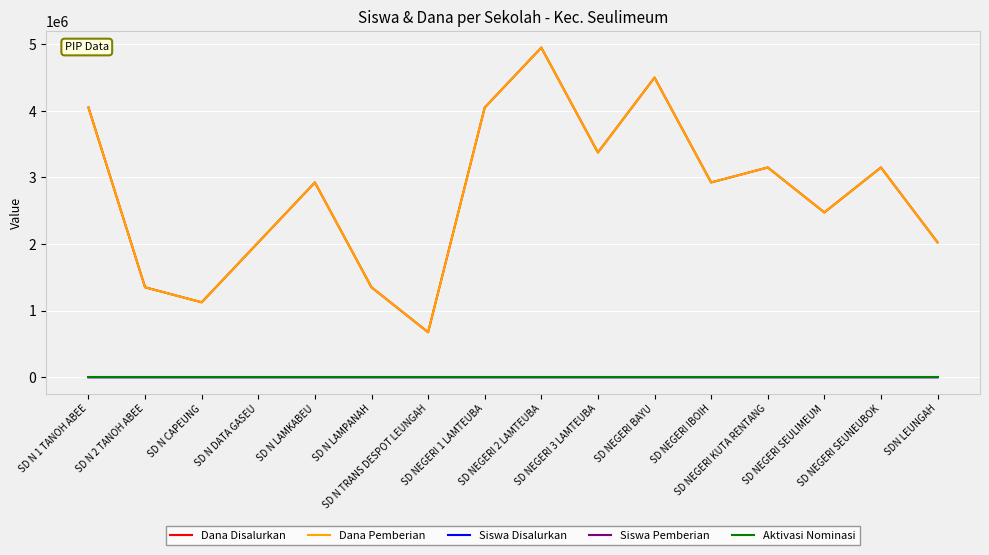

True or false: Dana Pemberian has more than 0 interior local peaks.

True